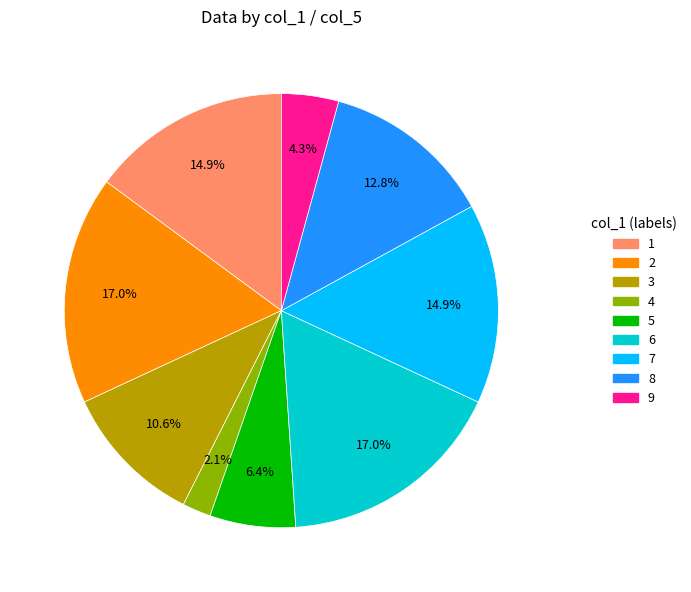

How much of the chart is everything except 4?

97.9%